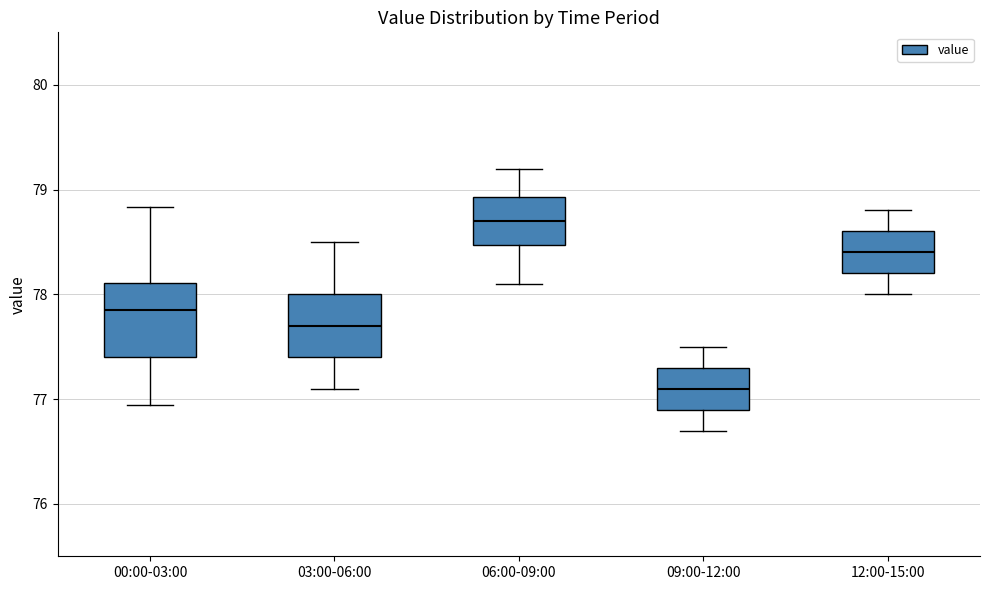

Which box is the tallest, from its lower edge to its upper edge?

00:00-03:00